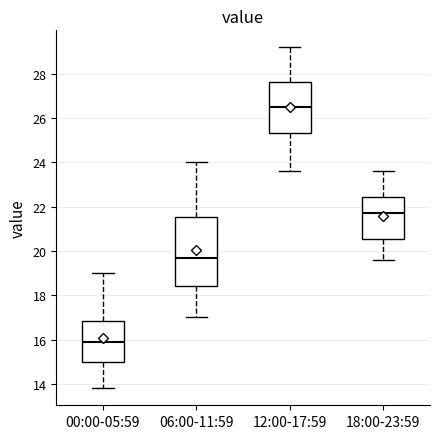

Where is the lower edge of the box for 12:00-17:59 on the y-axis? The values are not printed on the chart, so give them approximately, as read against the axis.

25.4